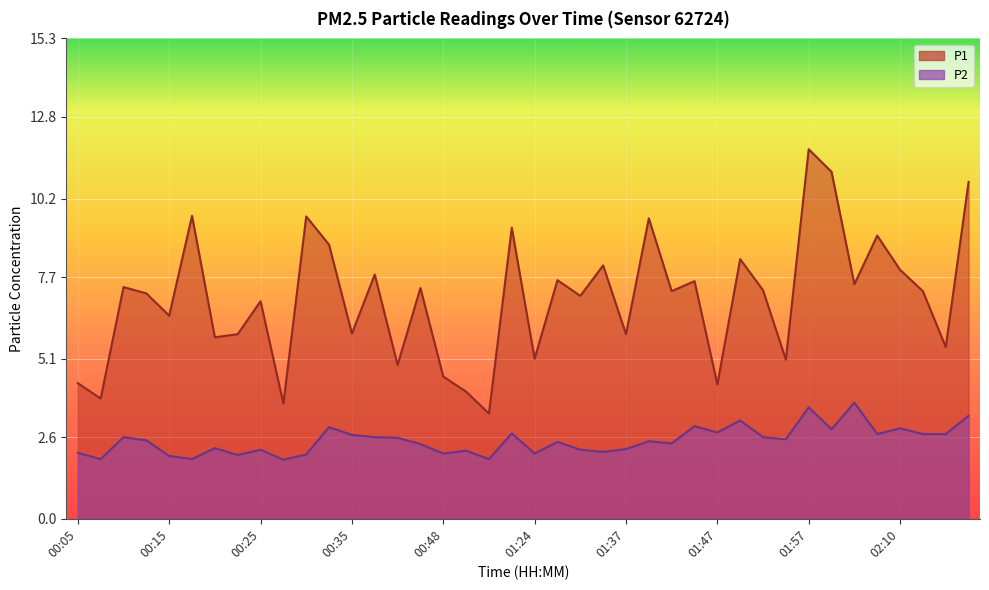

Reading left to right, list all the values displayed in this chart.

P1: 4.3	3.8	7.4	7.2	6.5	9.7	5.8	5.9	6.9	3.7	9.6	8.7	5.9	7.8	4.9	7.3	4.5	4.0	3.4	9.3	5.1	7.6	7.1	8.1	5.9	9.6	7.2	7.6	4.3	8.3	7.3	5.1	11.8	11.1	7.5	9.0	7.9	7.2	5.5	10.7
P2: 2.1	1.9	2.6	2.5	2.0	1.9	2.2	2.0	2.2	1.9	2.0	2.9	2.7	2.6	2.6	2.4	2.1	2.2	1.9	2.7	2.1	2.5	2.2	2.1	2.2	2.5	2.4	3.0	2.8	3.1	2.6	2.5	3.5	2.9	3.7	2.7	2.9	2.7	2.7	3.3